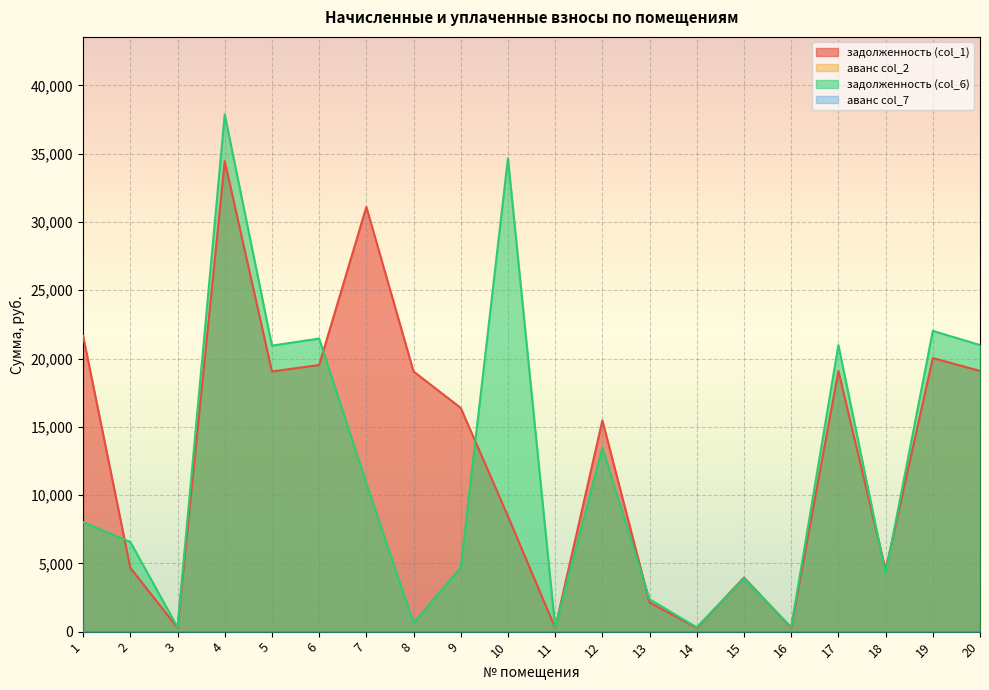

Read the задолженность (col_6) value at 14.

315.0